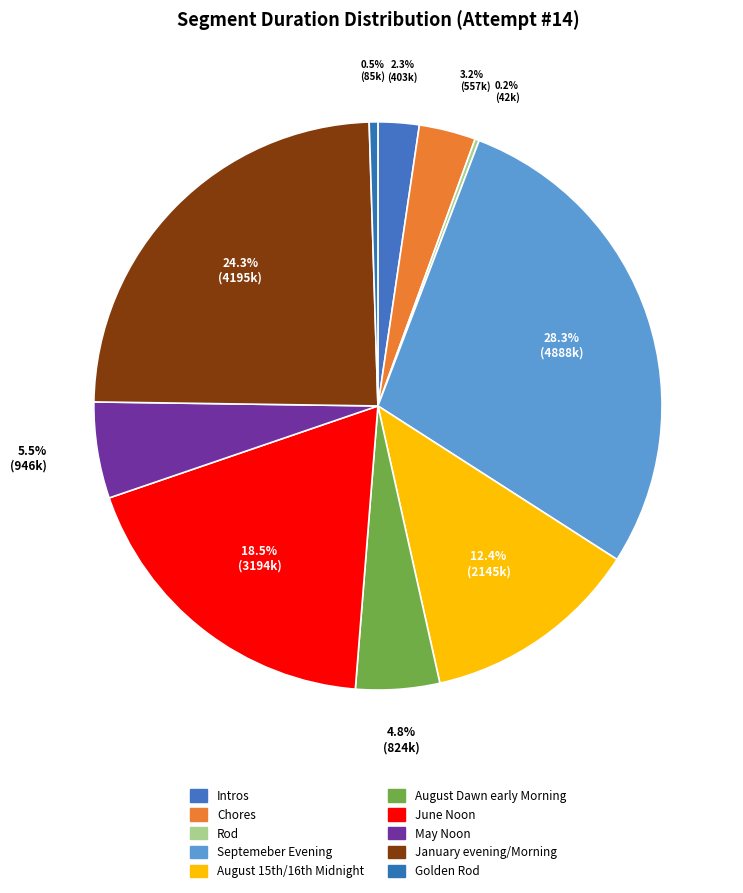

To the nearest percent, what portion does May Noon represent?

5%